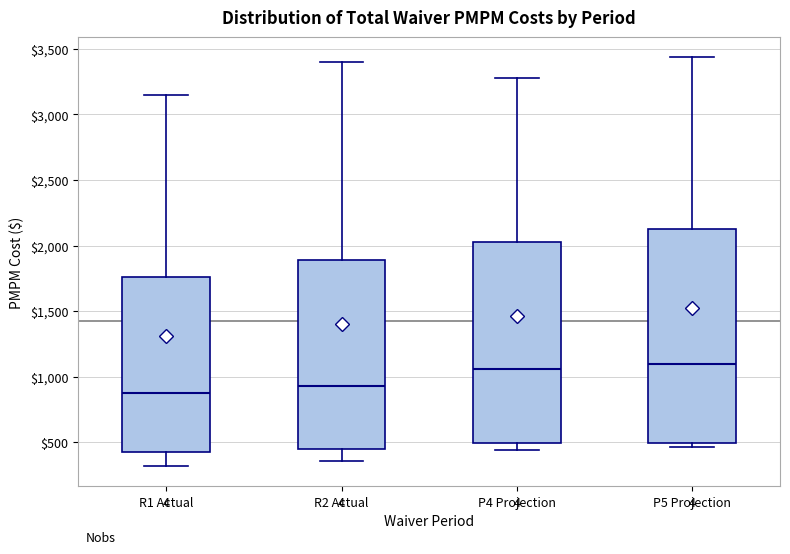

Where is the upper edge of the box for P5 Projection on the y-axis? The values are not printed on the chart, so give them approximately, as read against the axis.

2150